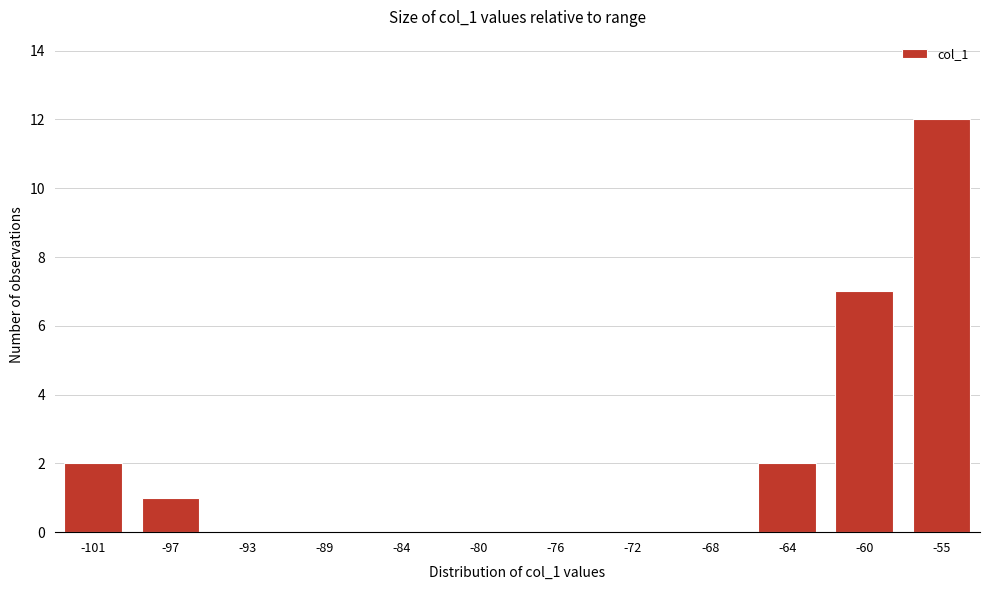

Reading left to right, what are all the values shown in this chart?

-101=2	-97=1	-93=0	-89=0	-84=0	-80=0	-76=0	-72=0	-68=0	-64=2	-60=7	-55=12